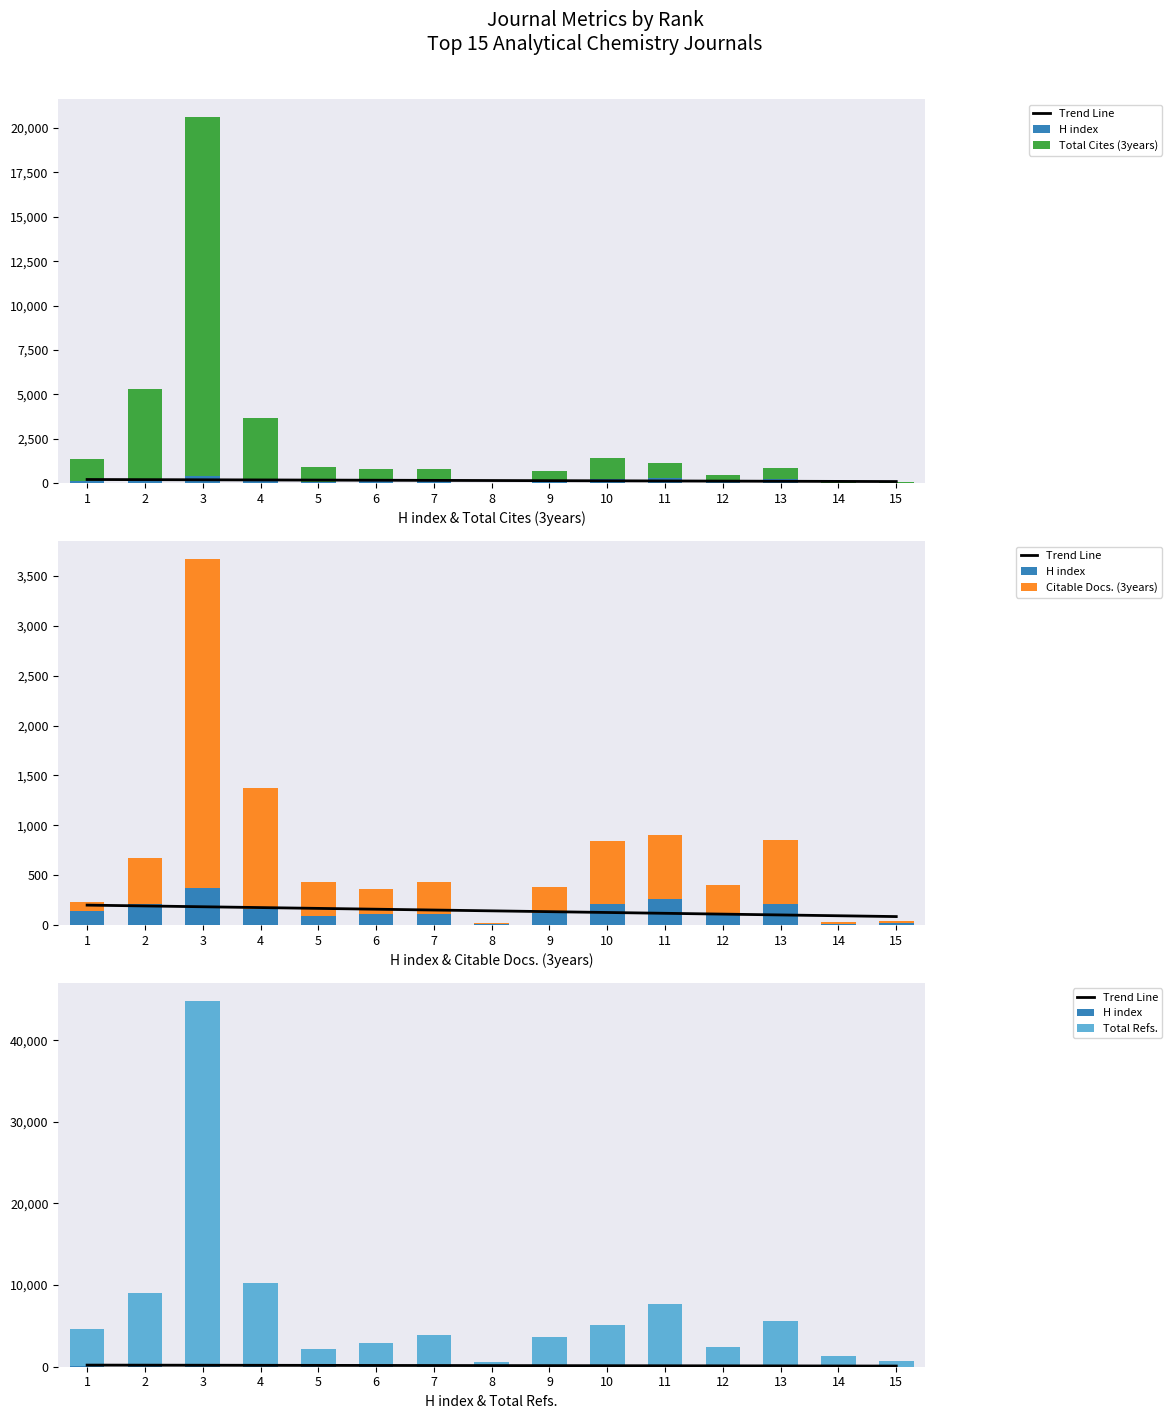

True or false: Citable Docs. (3years) has a value of 286.0 at 12.

True